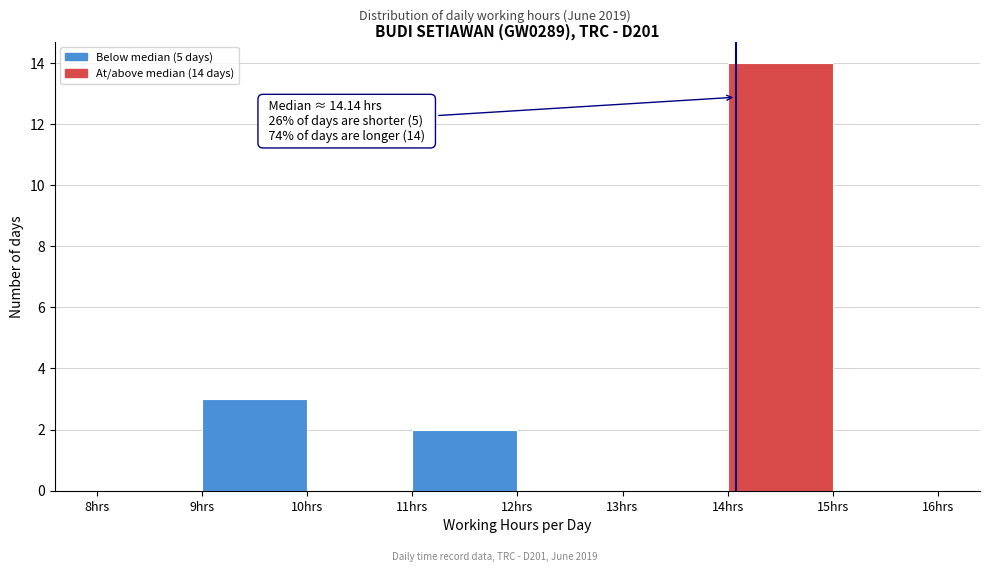

Over which range of the x-axis is the bar tallest?

14 to 15